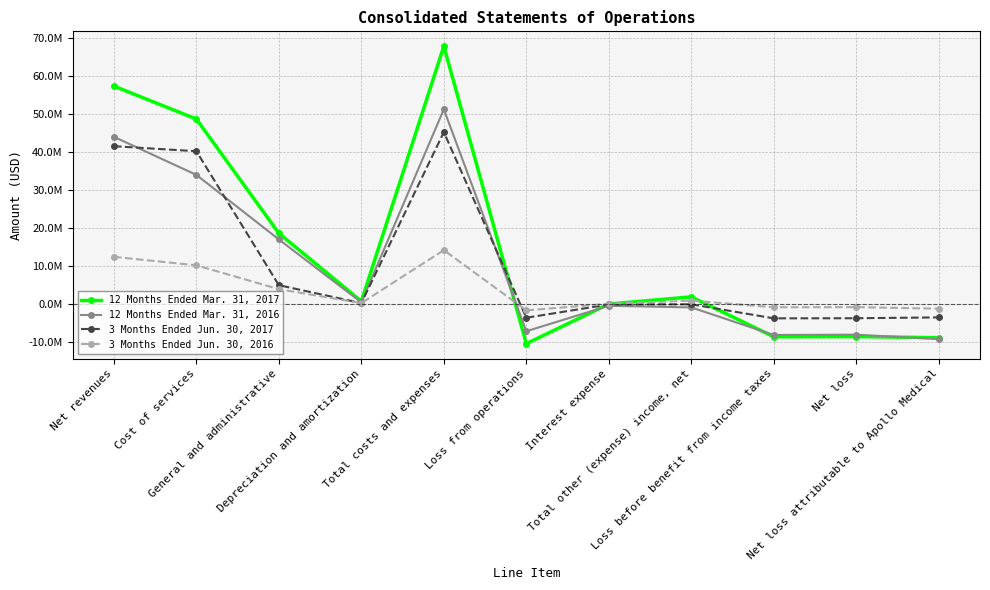

Between Net revenues and Depreciation and amortization, which is larger?

Net revenues